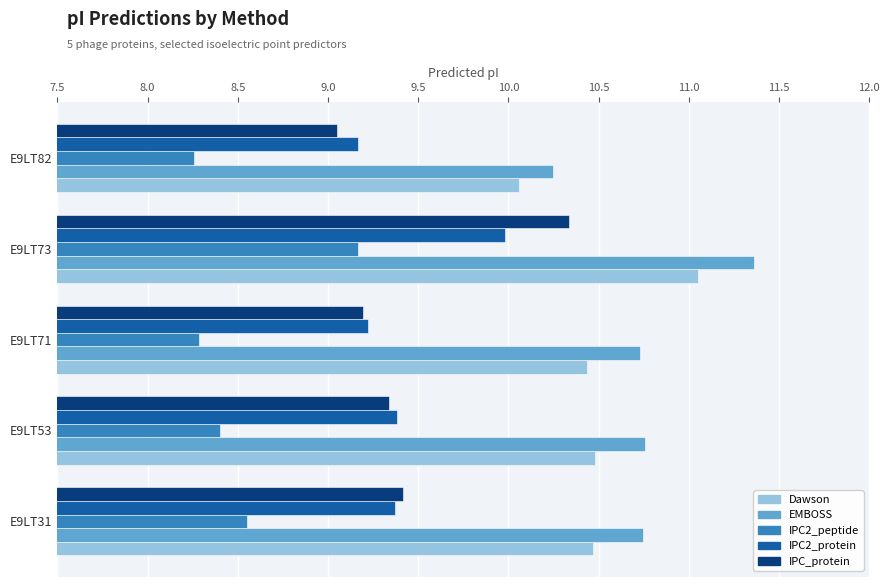

What is the smallest value displayed?

8.3